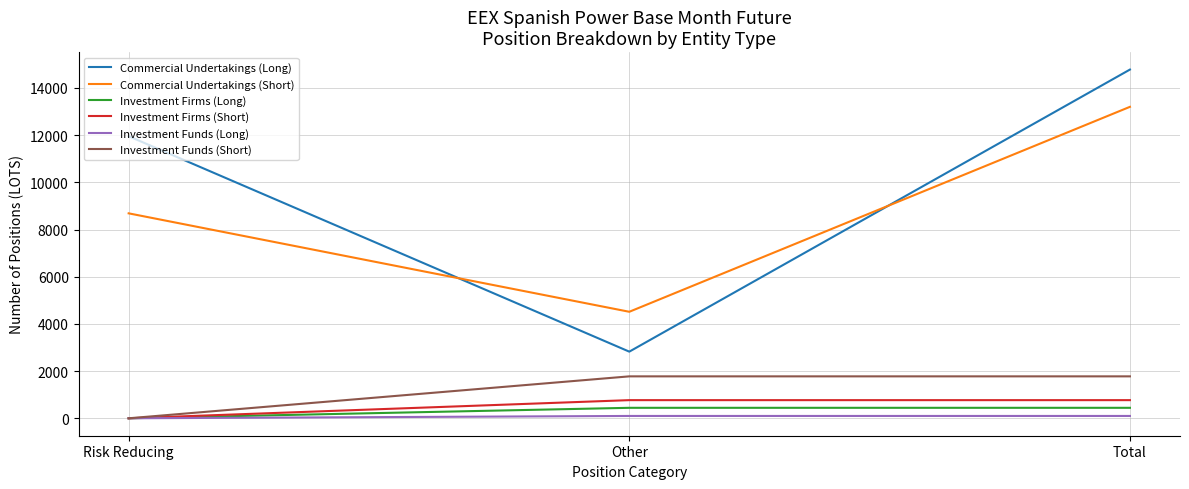

How many lines are shown in the chart?

6